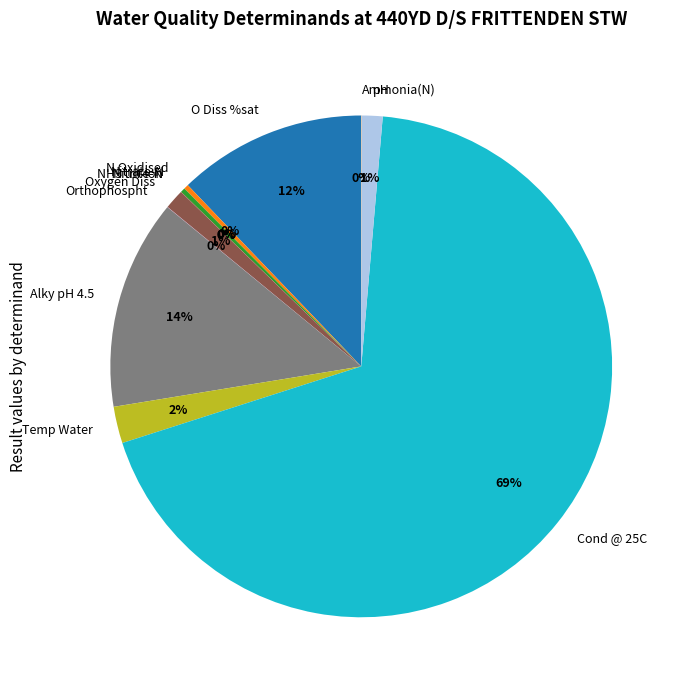

Between Oxygen Diss and Nitrate-N, which is larger?

Oxygen Diss